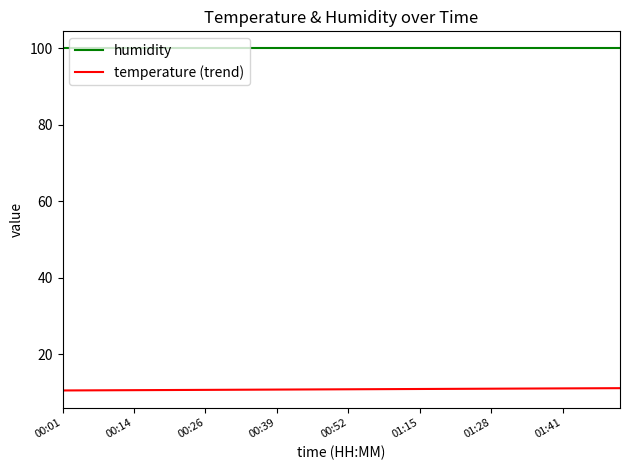

Is this an area chart (filled region under the line)?

No